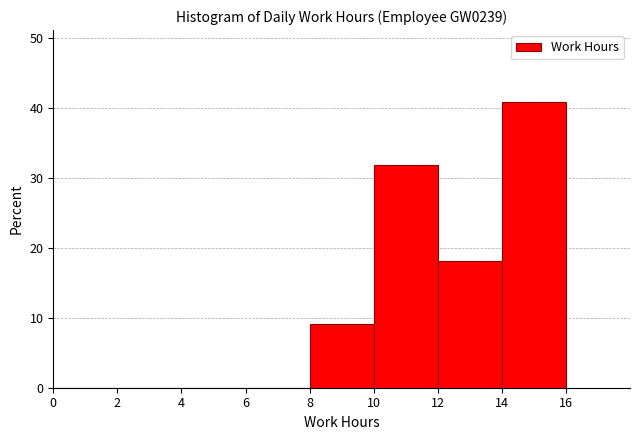

What is the height of the bar covering 8 to 10 on the x-axis? The values are not printed on the chart, so give them approximately, as read against the axis.

9